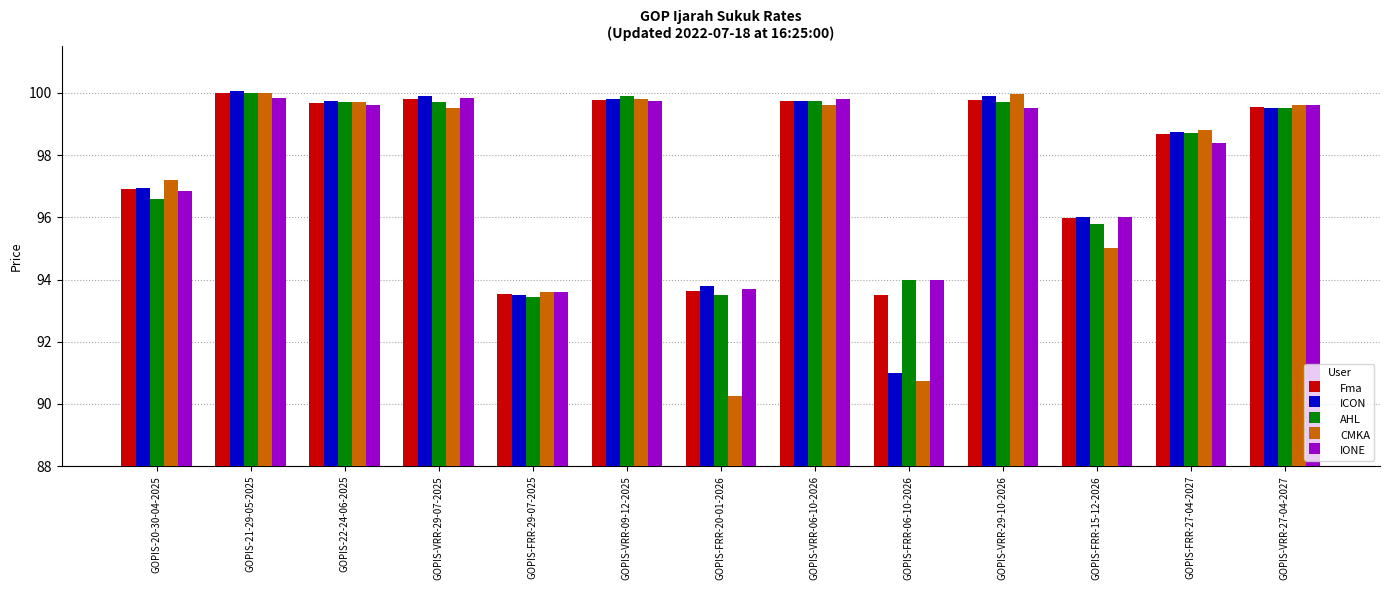

What position from the right is GOPIS-VRR-29-10-2026?

4